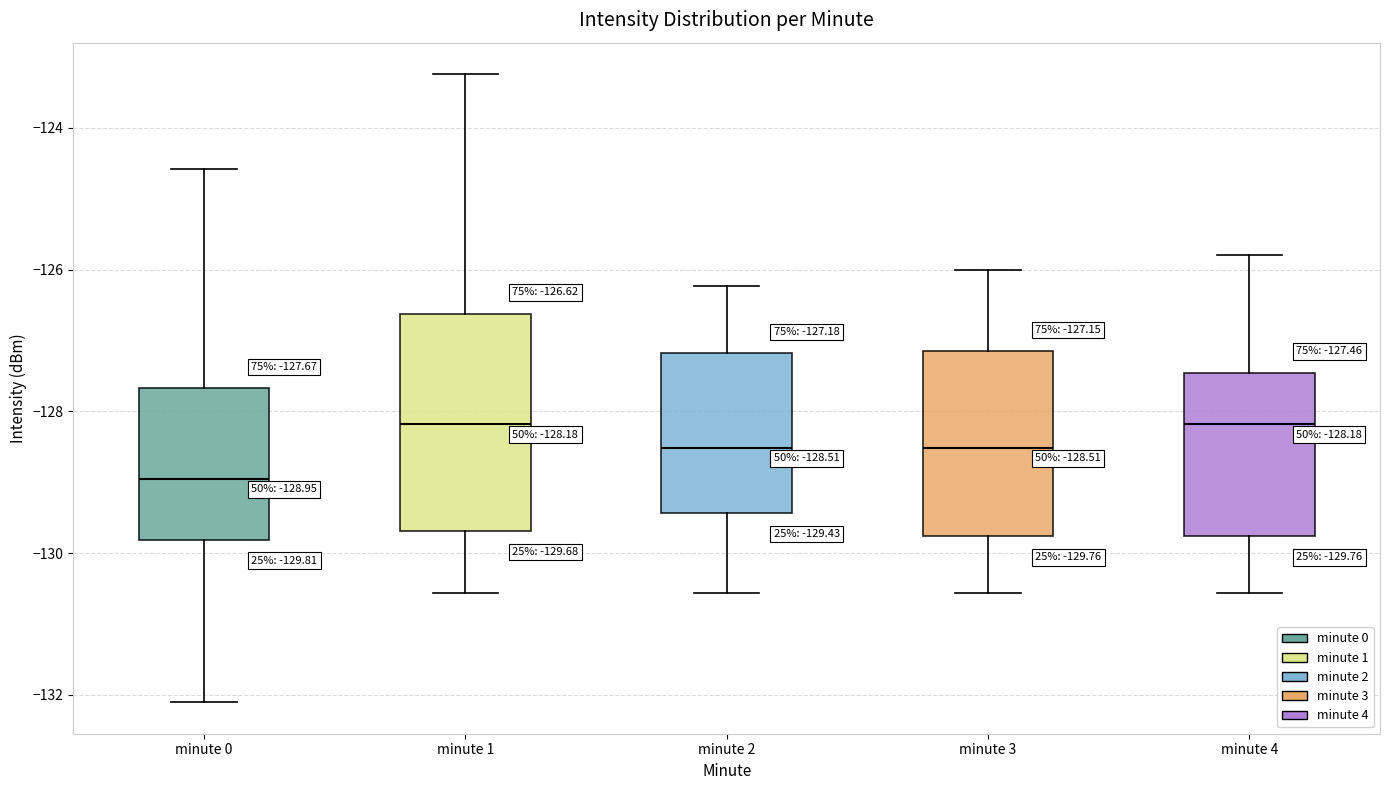

Comparing the boxes themselves (not the whiskers), which one is the tallest?

minute 1